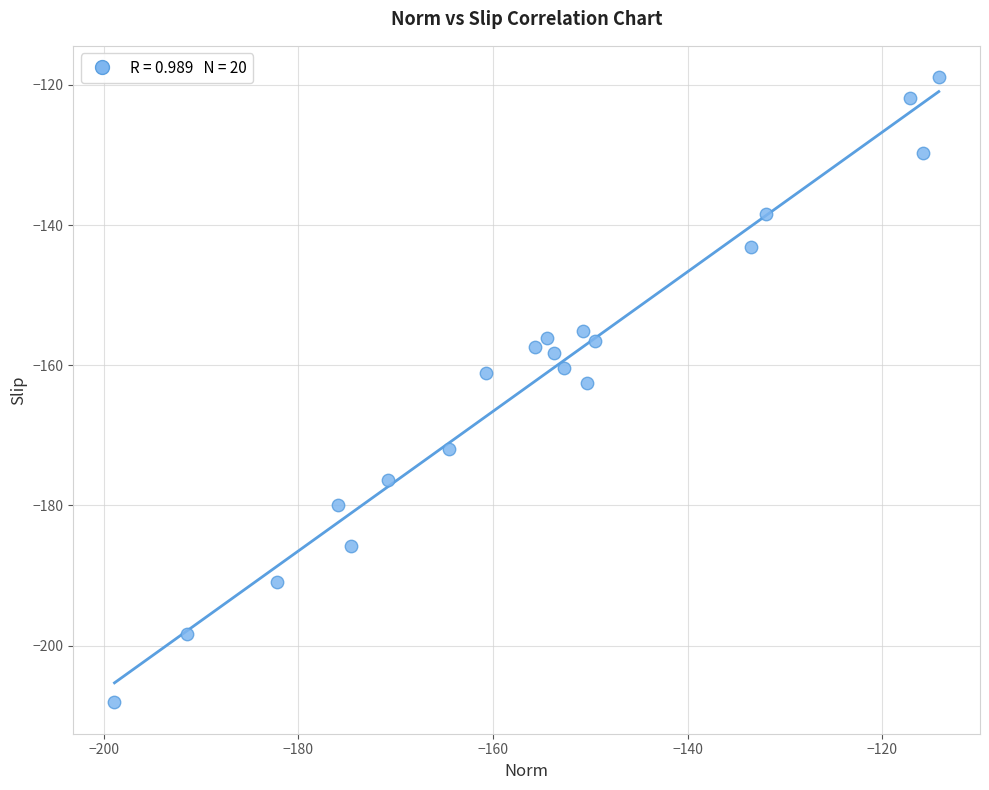

What is the range of Y values (max minus min)?

89.2